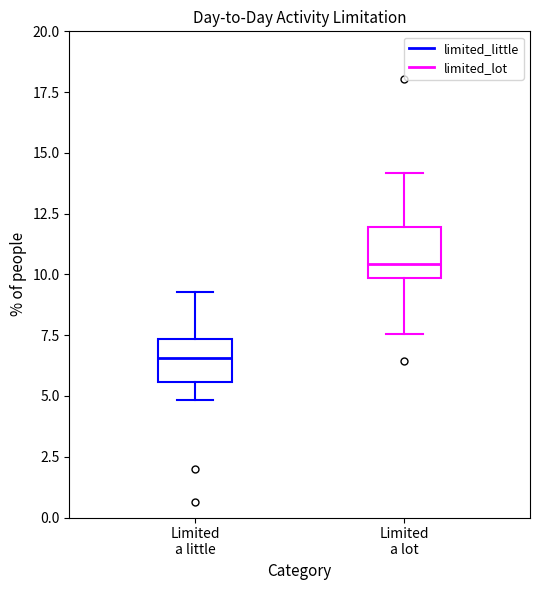

Where is the upper edge of the box for Limited a lot on the y-axis? The values are not printed on the chart, so give them approximately, as read against the axis.

12.0